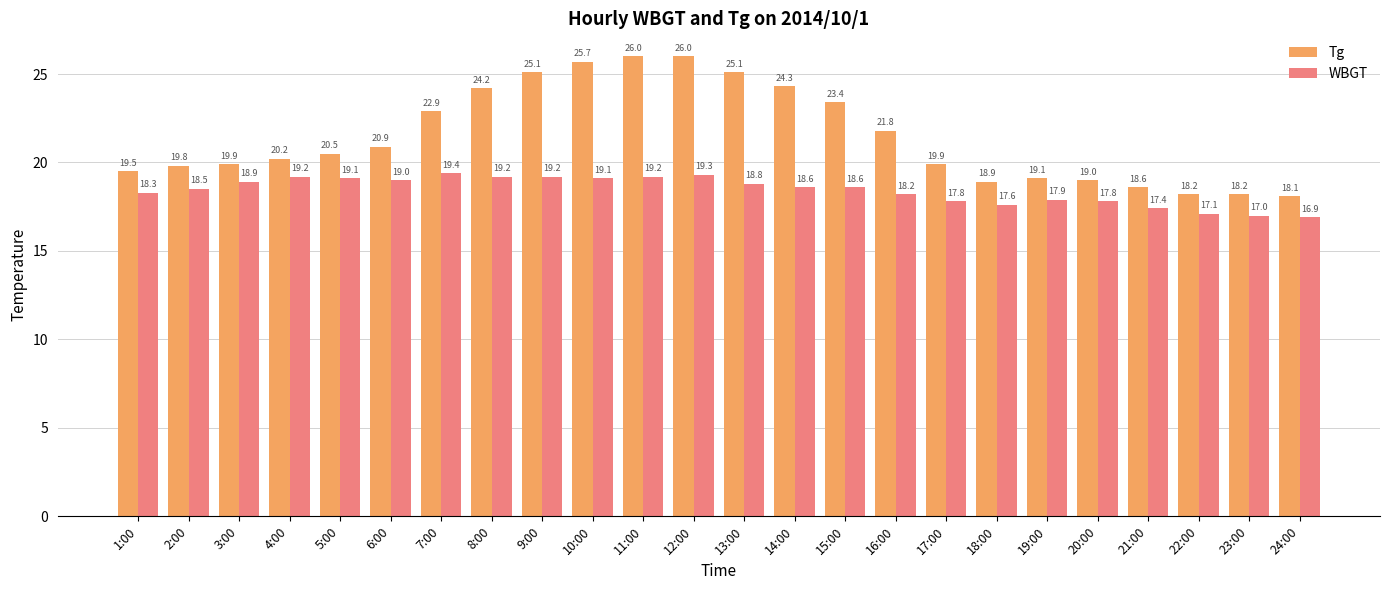

Rank the series by their average value, from highest to lowest.

Tg, WBGT